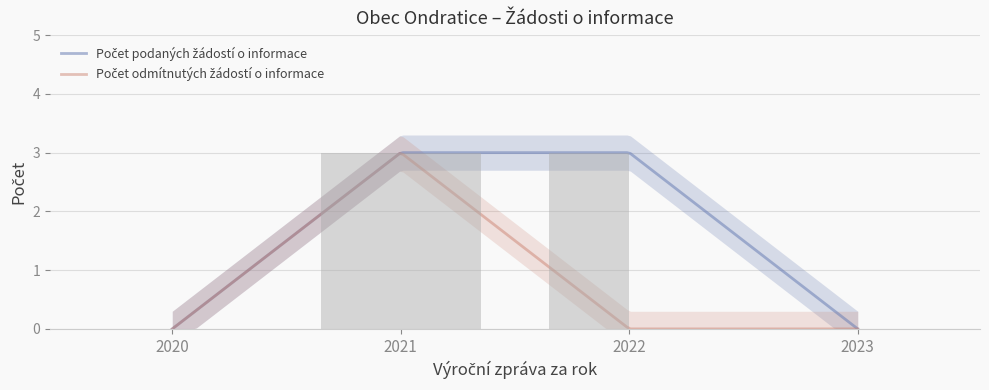

At 2021, list the series in order from smallest to largest.

Počet podaných žádostí o informace, Počet odmítnutých žádostí o informace